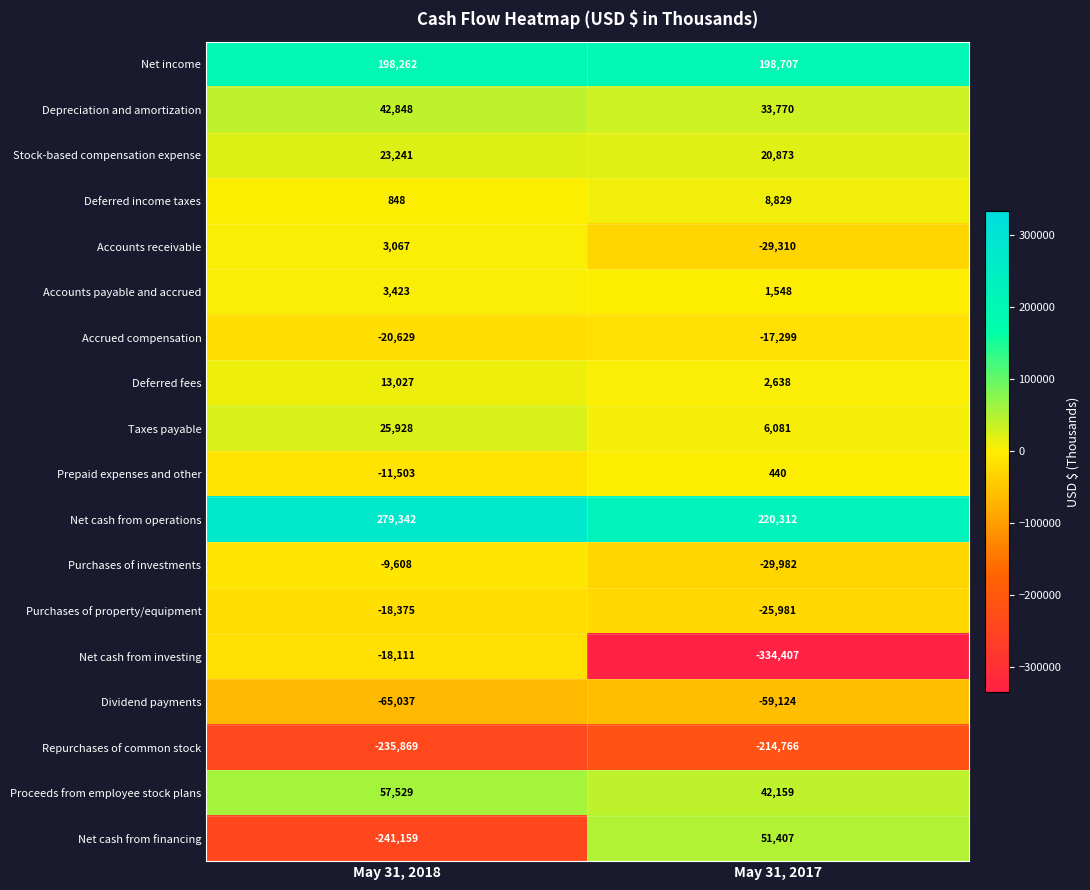

Read the Repurchases of common stock value at May 31, 2018, to the nearest 10.

-235870